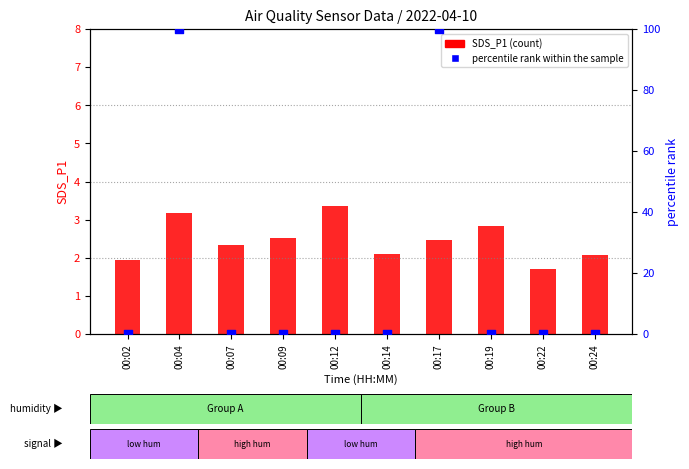

Which series contains the highest Y value?

percentile rank within the sample